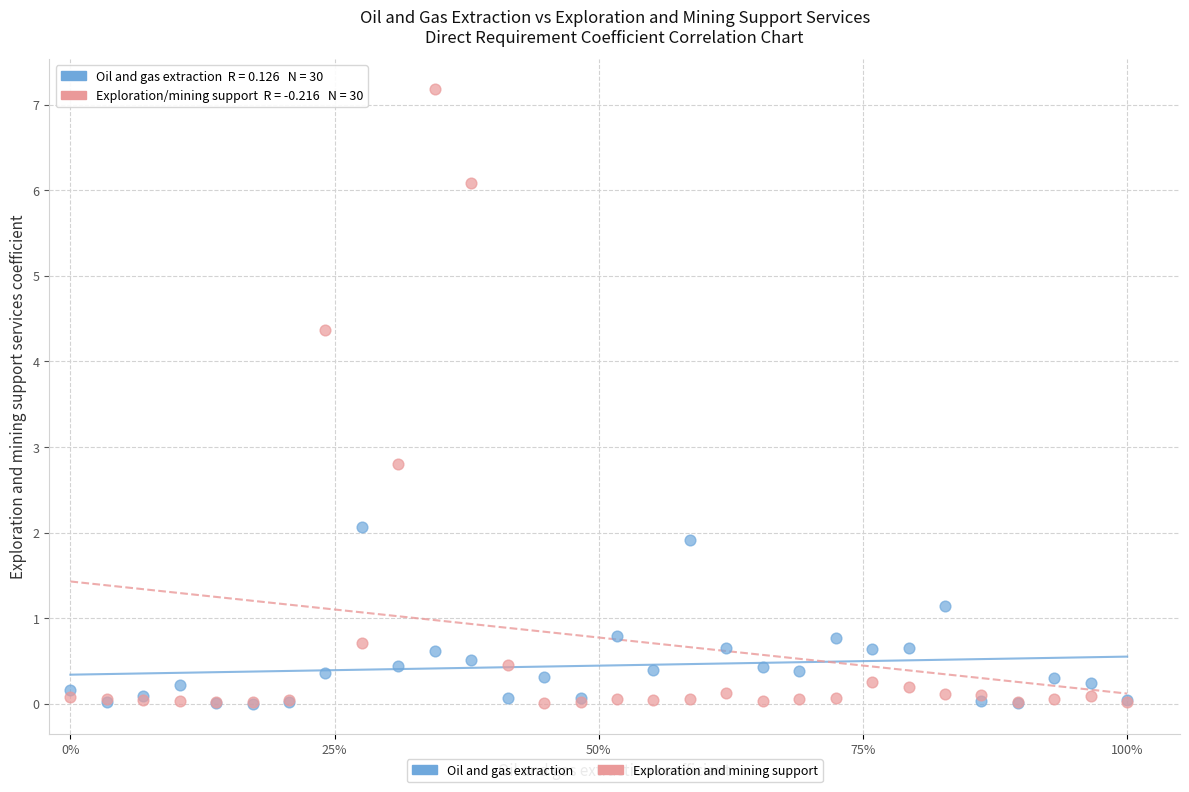

Across all series, what Y value is closest to 3?

2.8